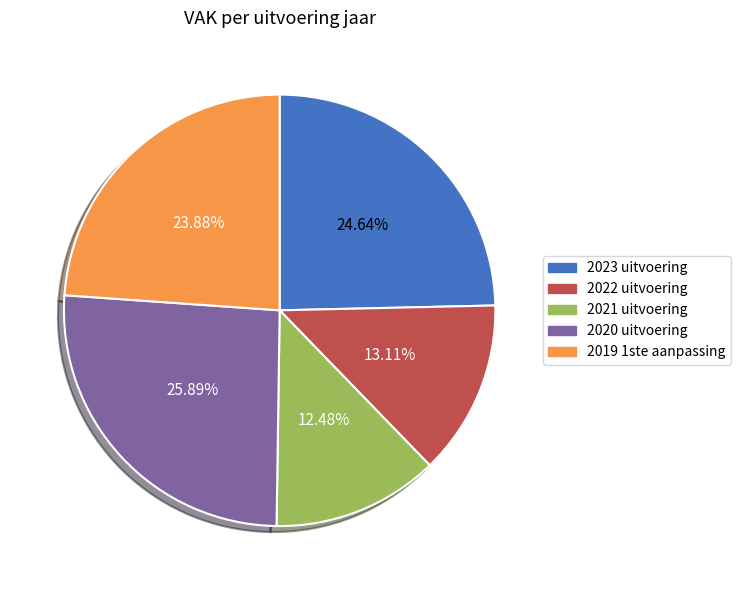

What is the ratio of the value at 2020 uitvoering to the value at 2021 uitvoering?

2.1